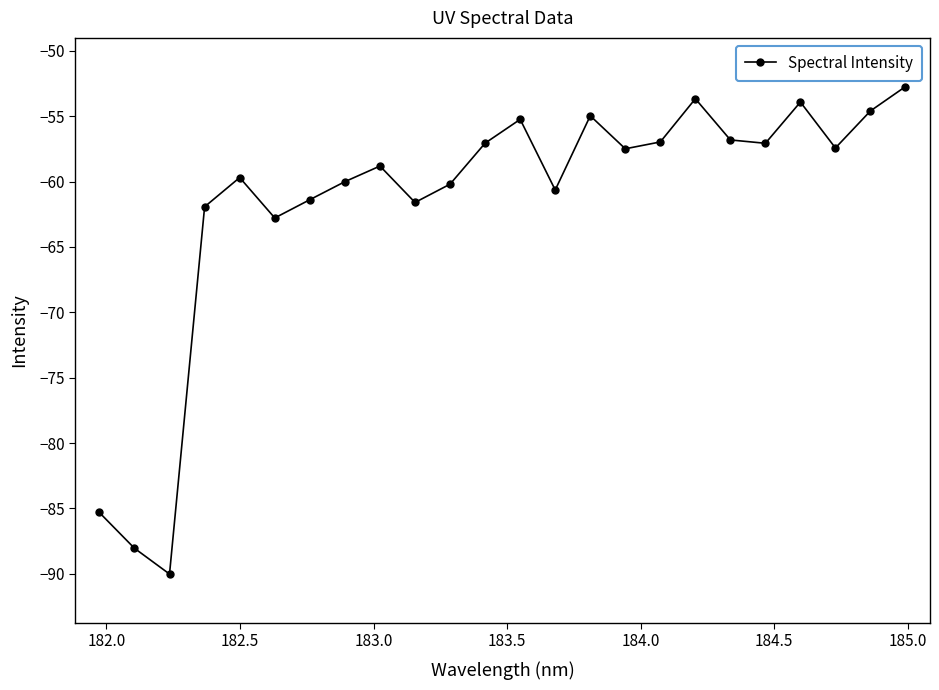

What is the value of the 8th point from the left?

-60.0